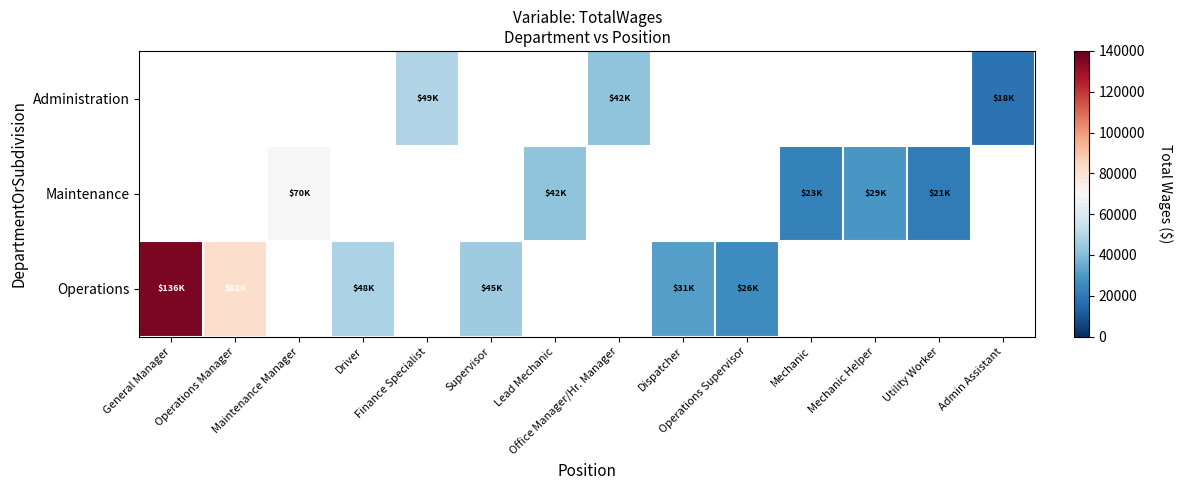

How many positive values does the Maintenance series have?

5